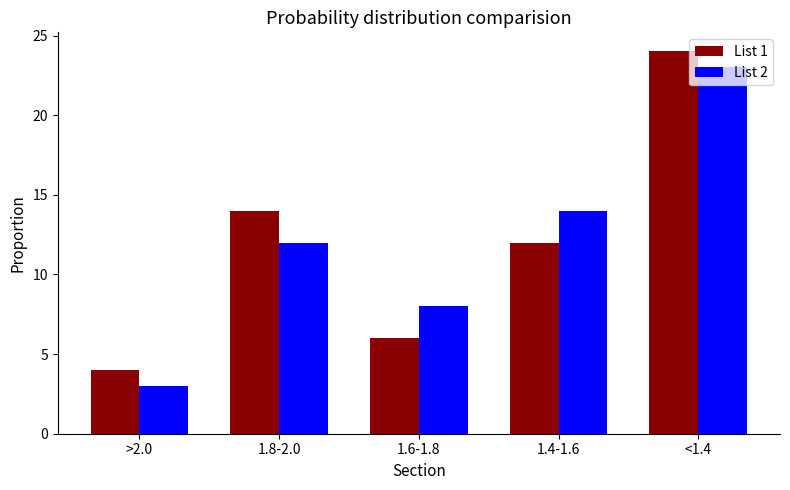

Rank the series by their maximum value, from lowest to highest.

List 2, List 1